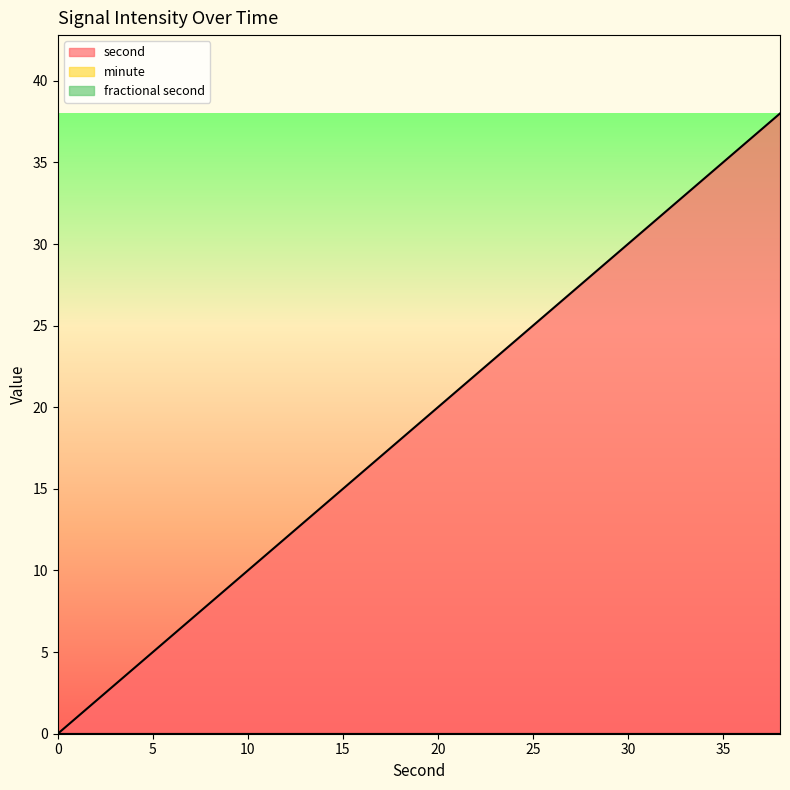

True or false: second and minute intersect in this chart.

False